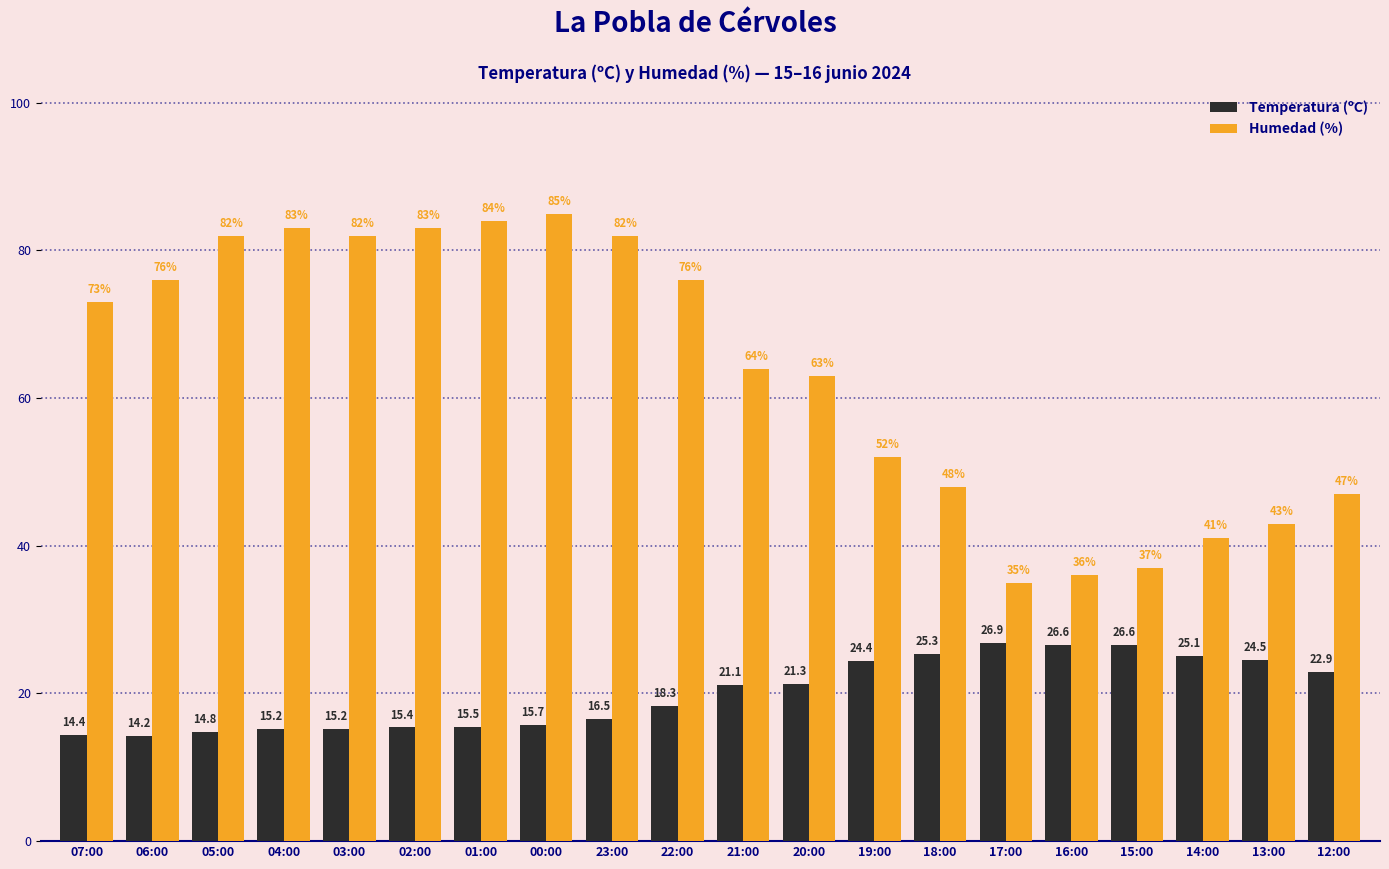

The value of Humedad (%) at 05:00 is 82.0. True or false?

True